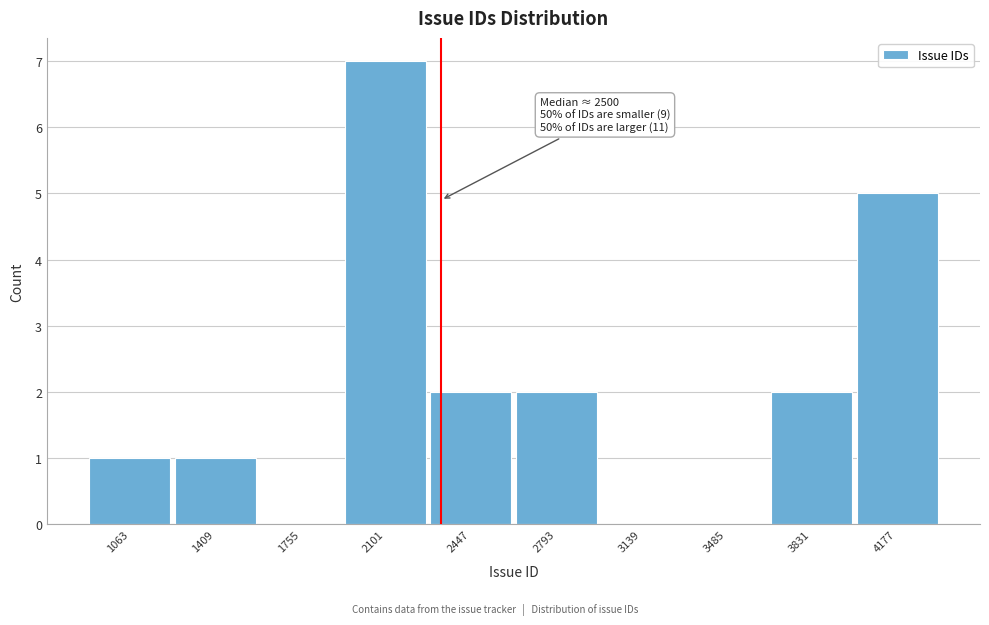

Reading left to right, what are all the values shown in this chart?

1063=1	1409=1	1755=0	2101=7	2447=2	2793=2	3139=0	3485=0	3831=2	4177=5